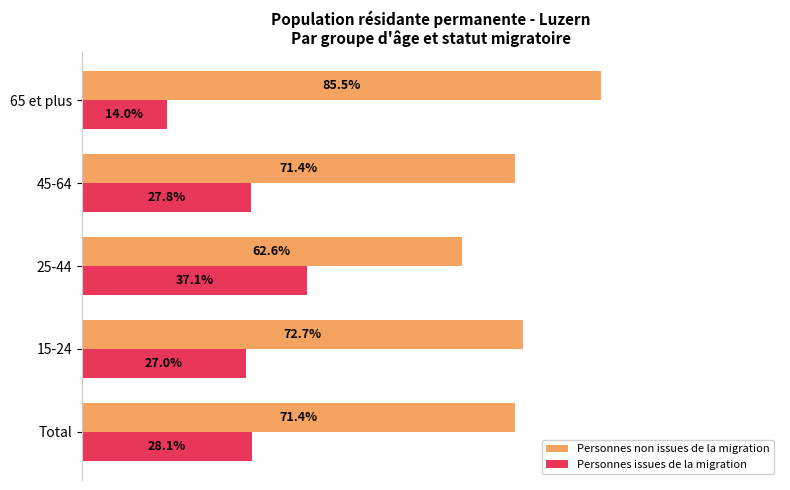

At which label does Personnes issues de la migration reach its peak?

25-44